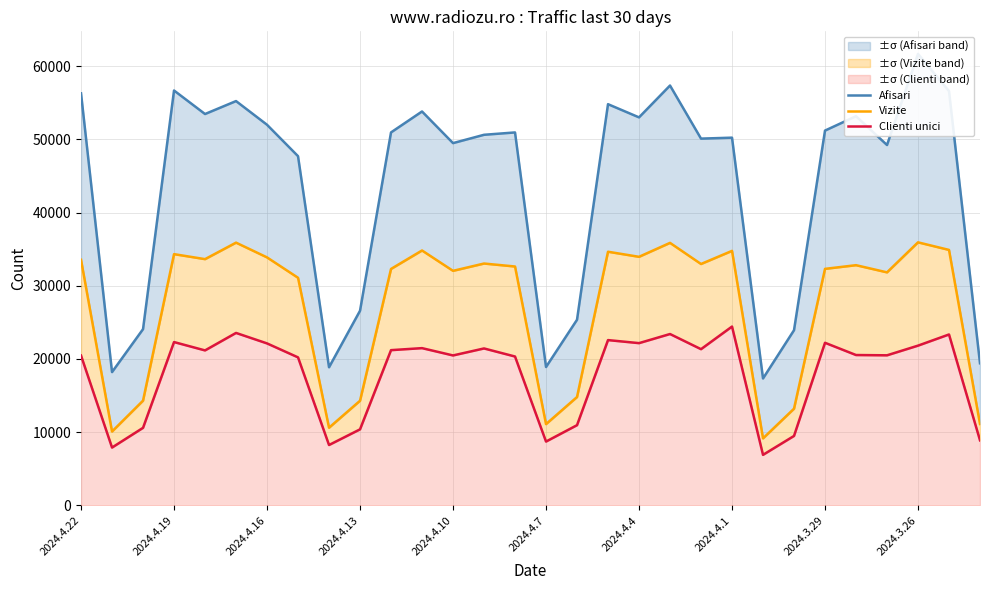

Is it true that Clienti unici equals 8225 at 2024.4.1?

False